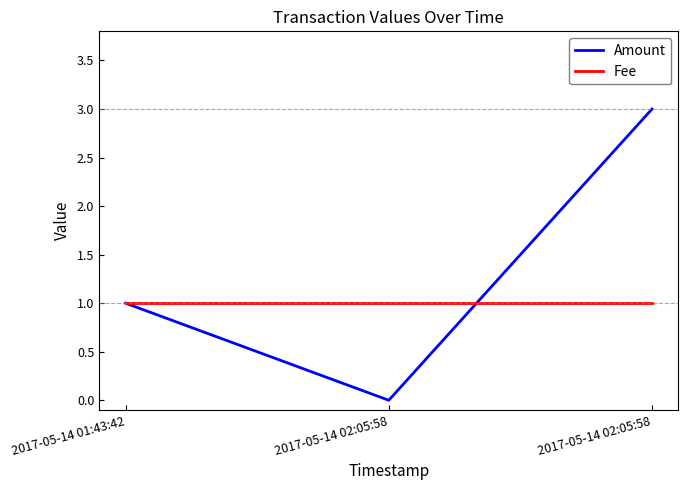

How many series are shown in this chart?

2